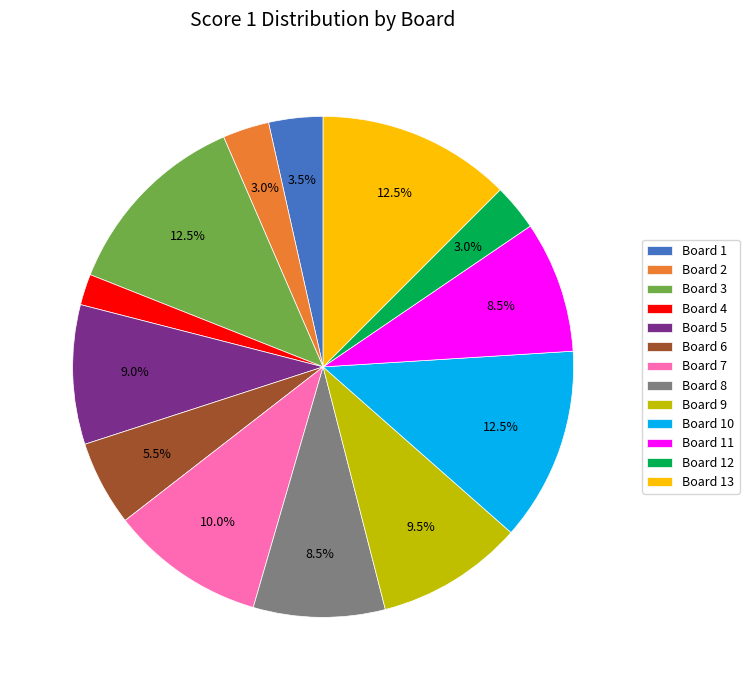

Count the number of slices in the pie.

13